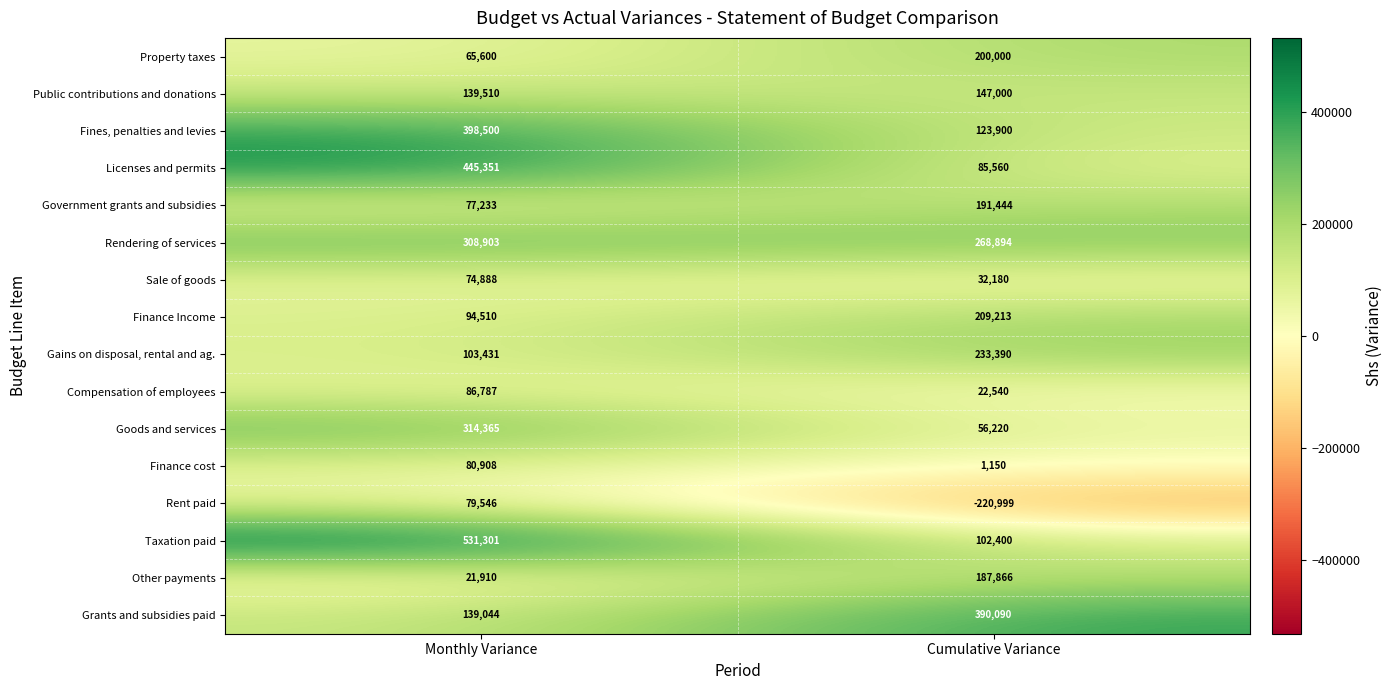

Which series has the widest spread of values?

Taxation paid